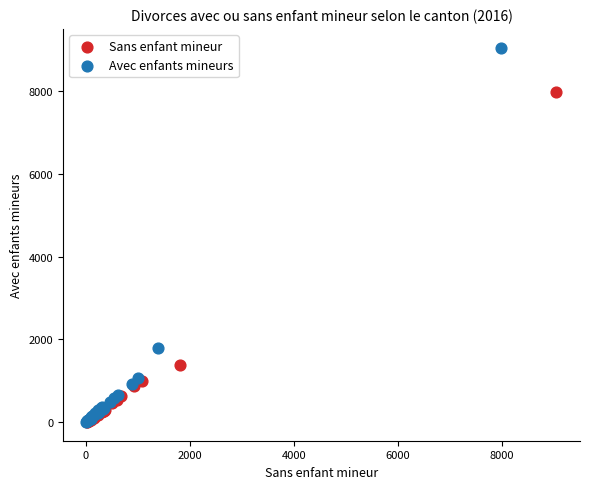

Which series has the widest spread of Y values?

Avec enfants mineurs